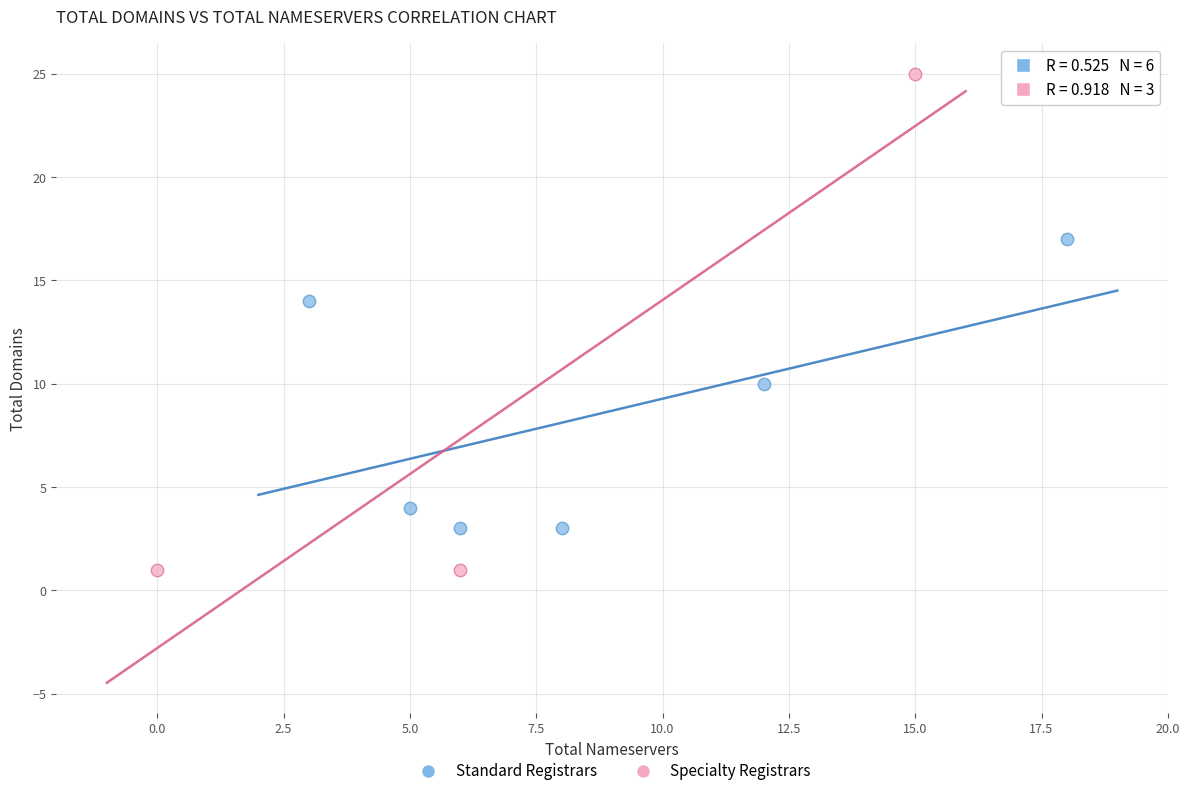

Which series contains the lowest Y value?

Specialty Registrars